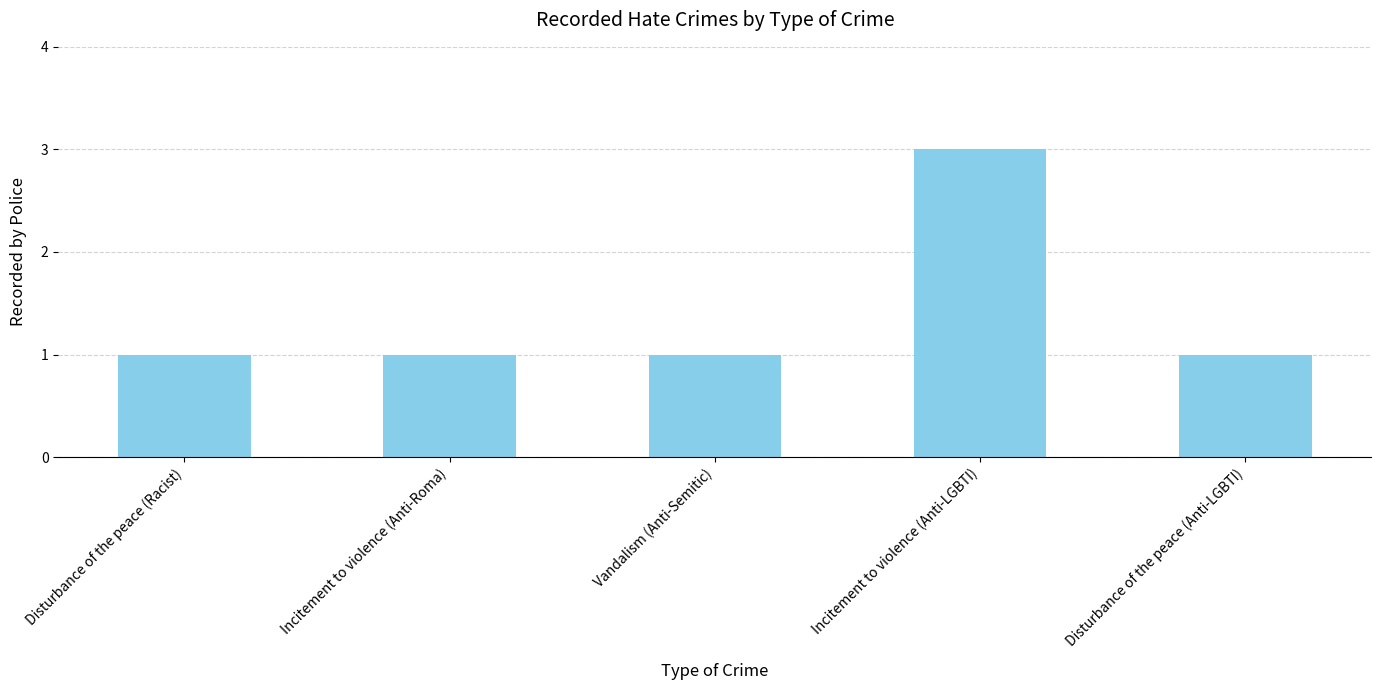

What is the sum of all values?

7